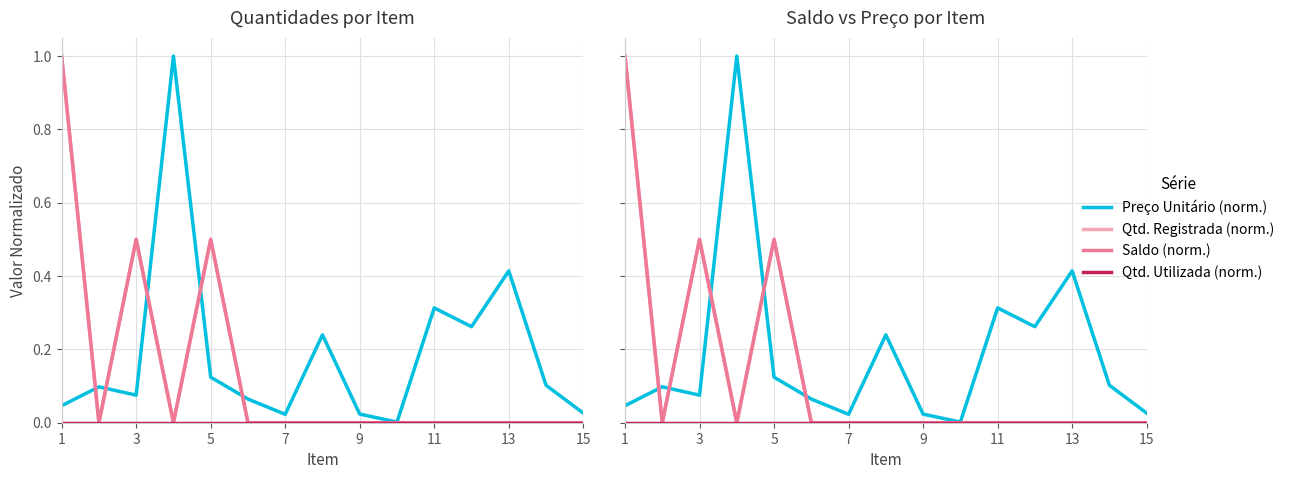

What is the value of the Saldo (norm.) point at the 5th from the left?

0.5